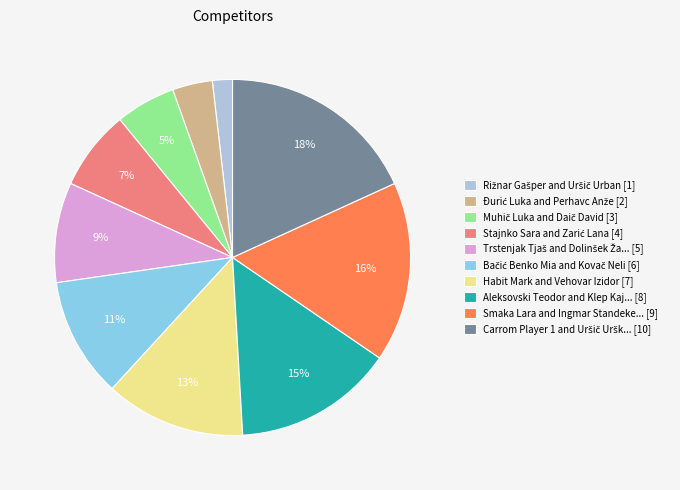

Is it true that Smaka Lara and Ingmar Standeke... [9] is 5% of the pie?

False